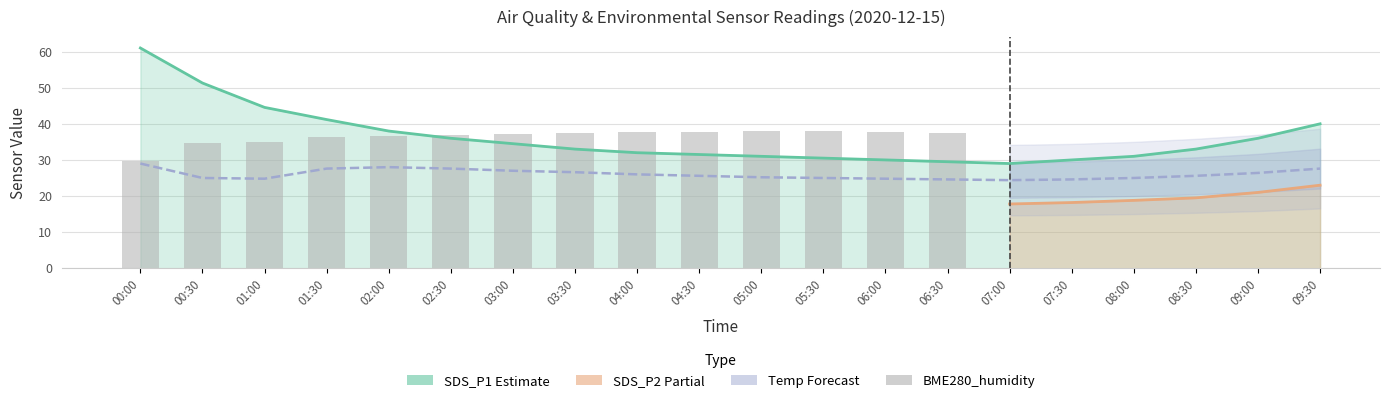

What is the label of the 7th bar from the right?

06:30